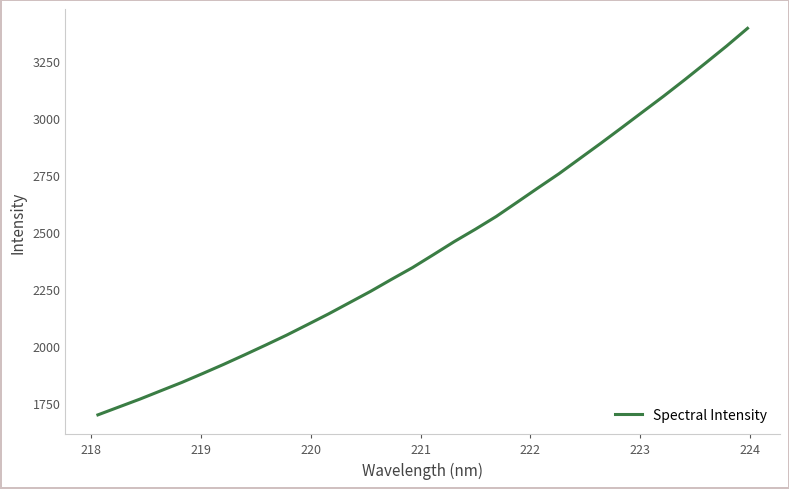

What is the smallest value displayed?

1698.6